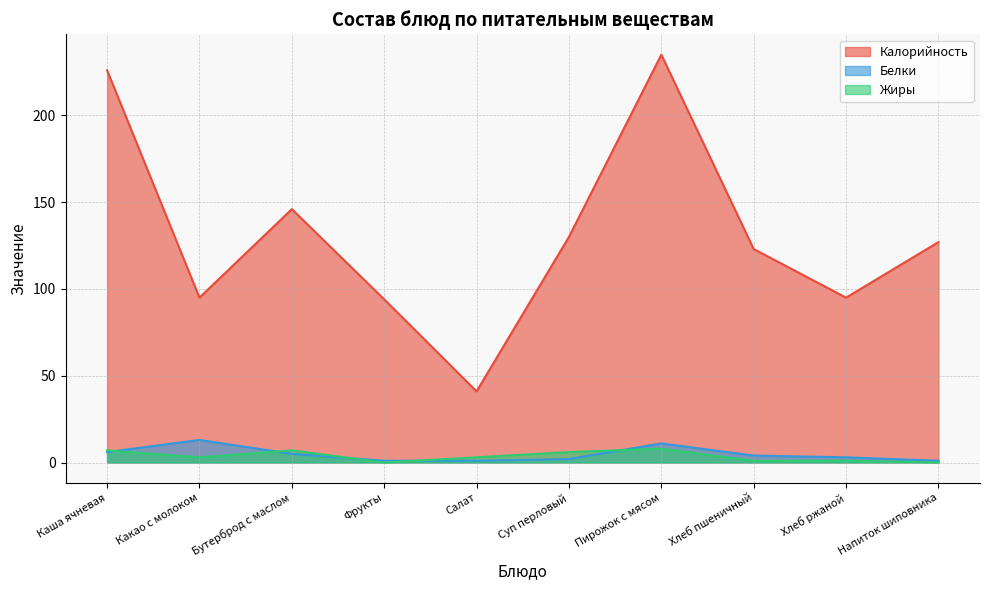

True or false: Жиры has a value of 5 at Какао с молоком.

False